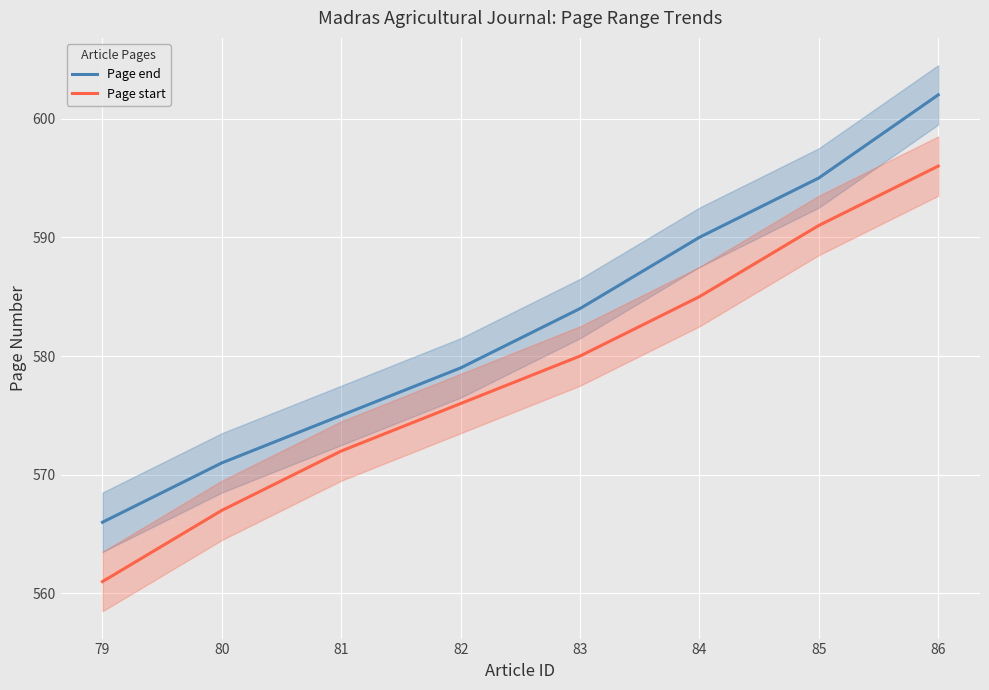

True or false: Page start and Page end cross at least once.

False